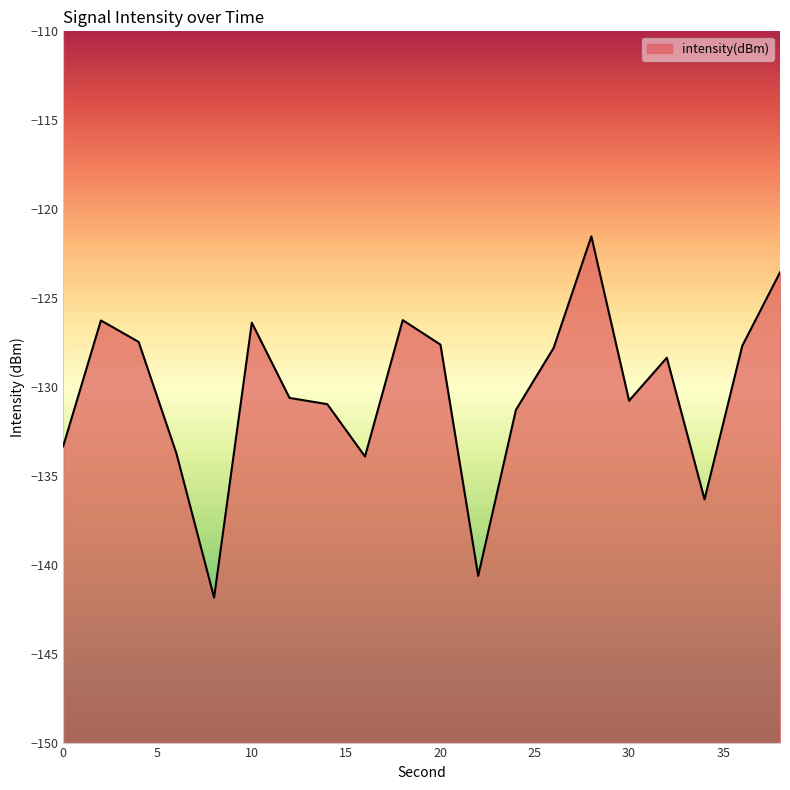

At which label is the value closest to -131?

14